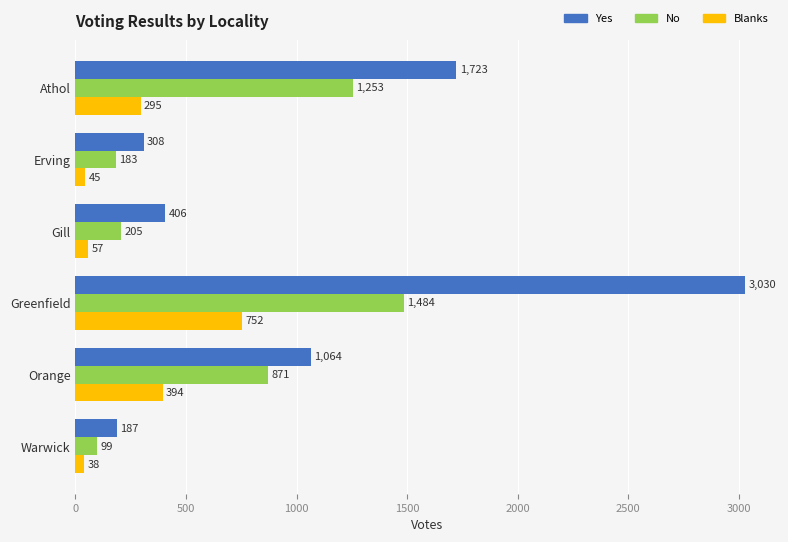

What are all the series names shown in the legend?

Yes, No, Blanks